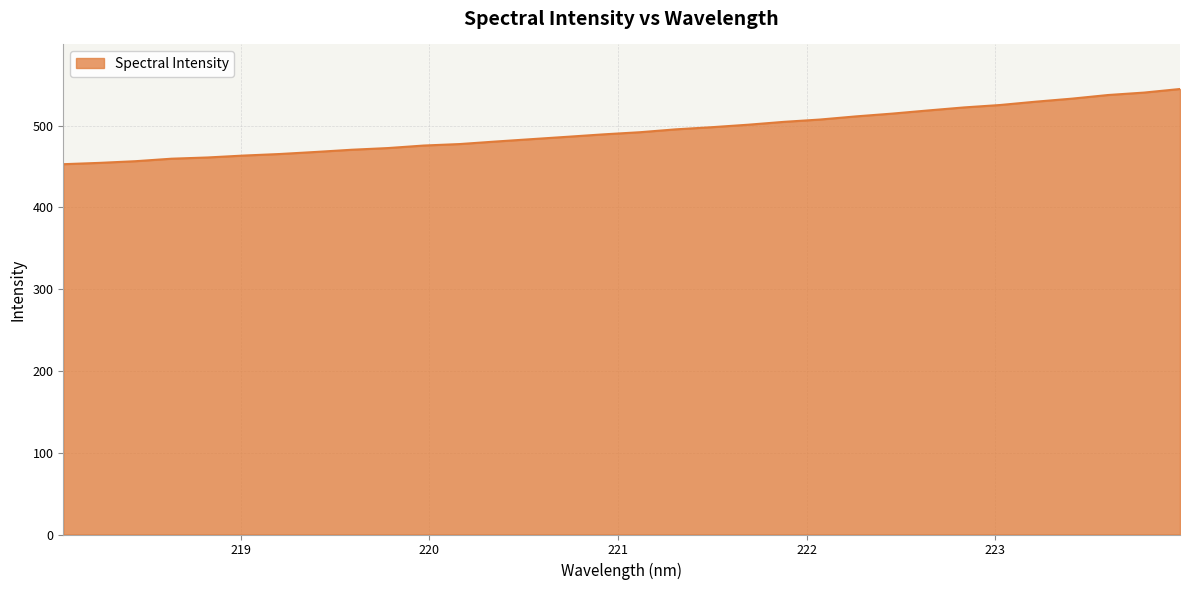

How many distinct data groups are displayed?

1